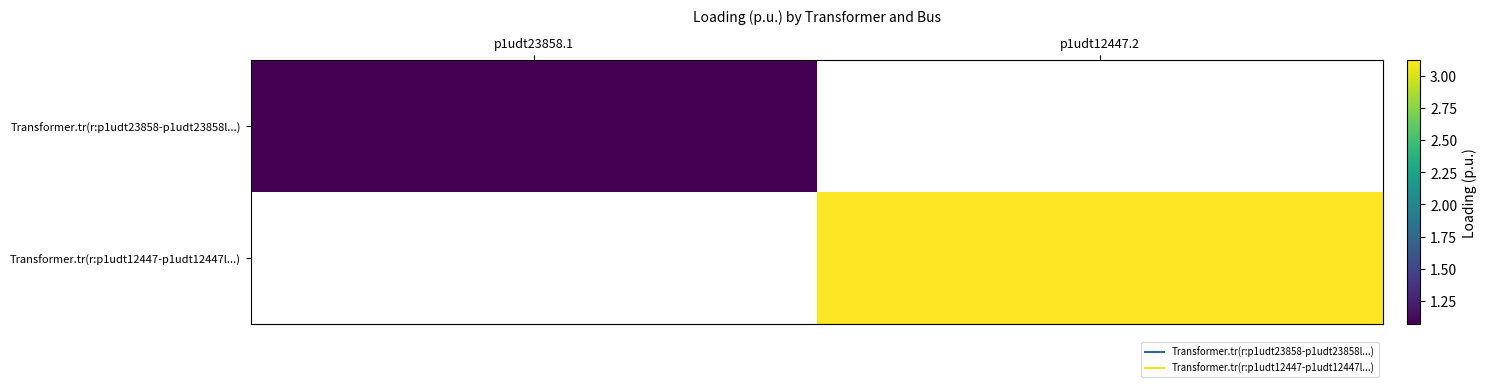

What is the minimum value for Transformer.tr(r:p1udt23858-p1udt23858l...)?

1.1